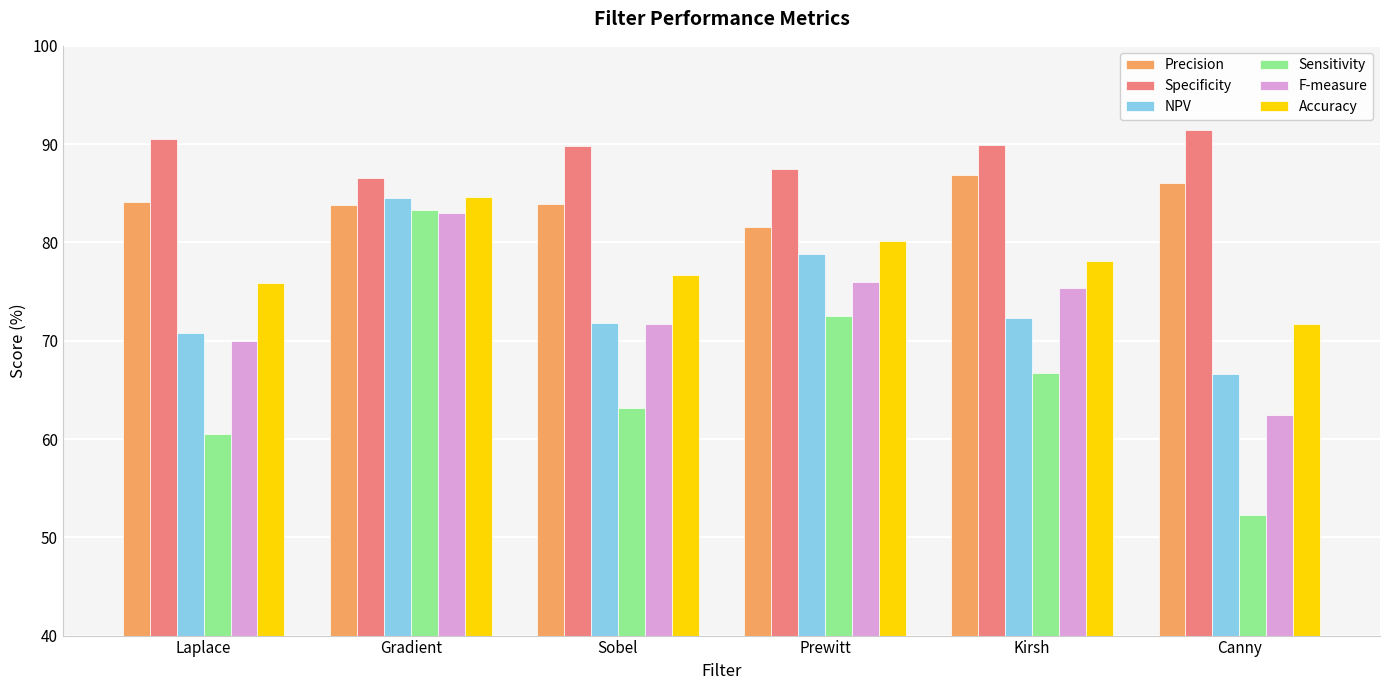

Read the Precision value at Sobel.

83.9